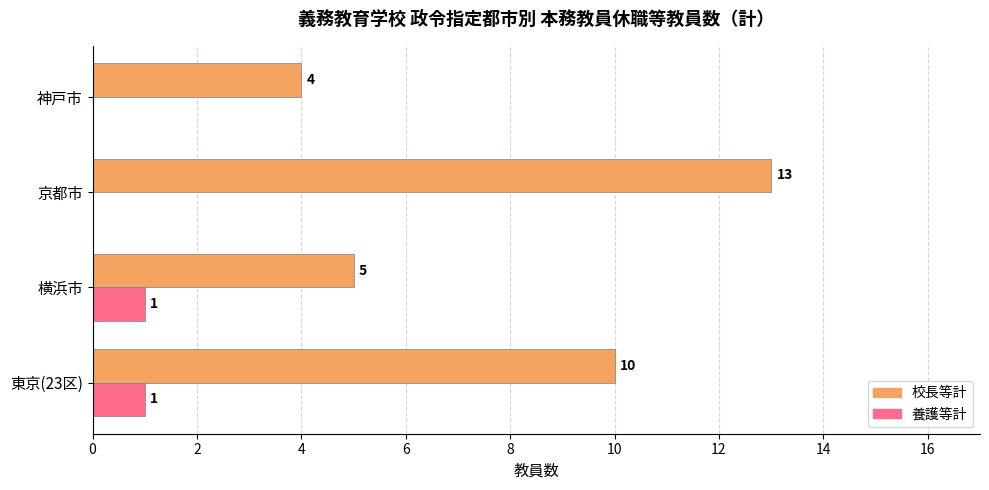

What is the approximate value of 校長等計 at 京都市?

13